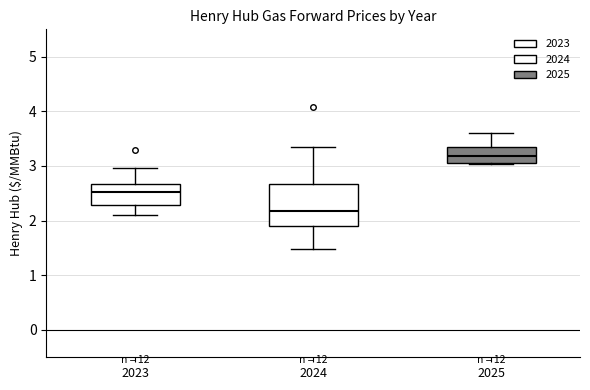

Where does the lower whisker of the box at x = 2023 end on the y-axis? The values are not printed on the chart, so give them approximately, as read against the axis.

2.1